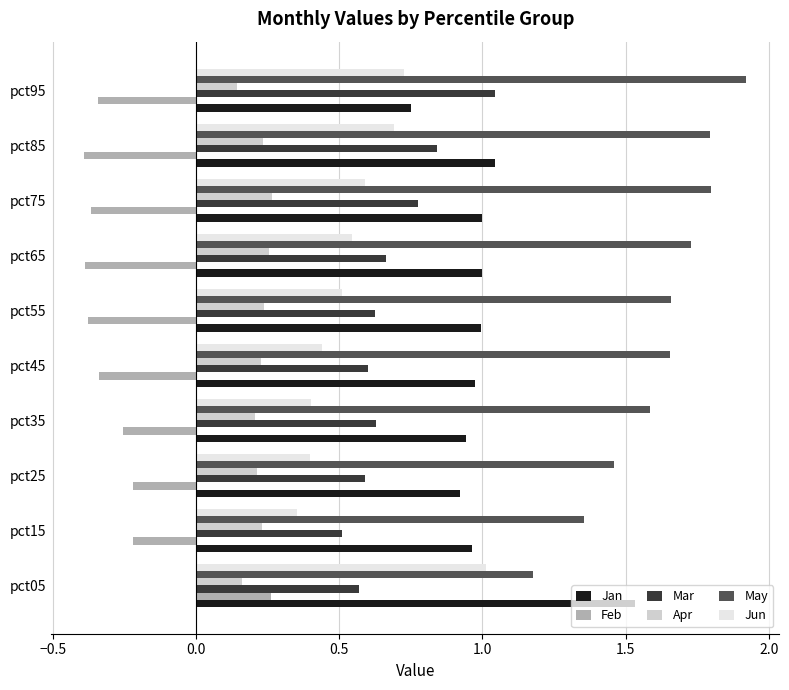

At pct65, list the series in order from largest to smallest.

May, Jan, Mar, Jun, Apr, Feb